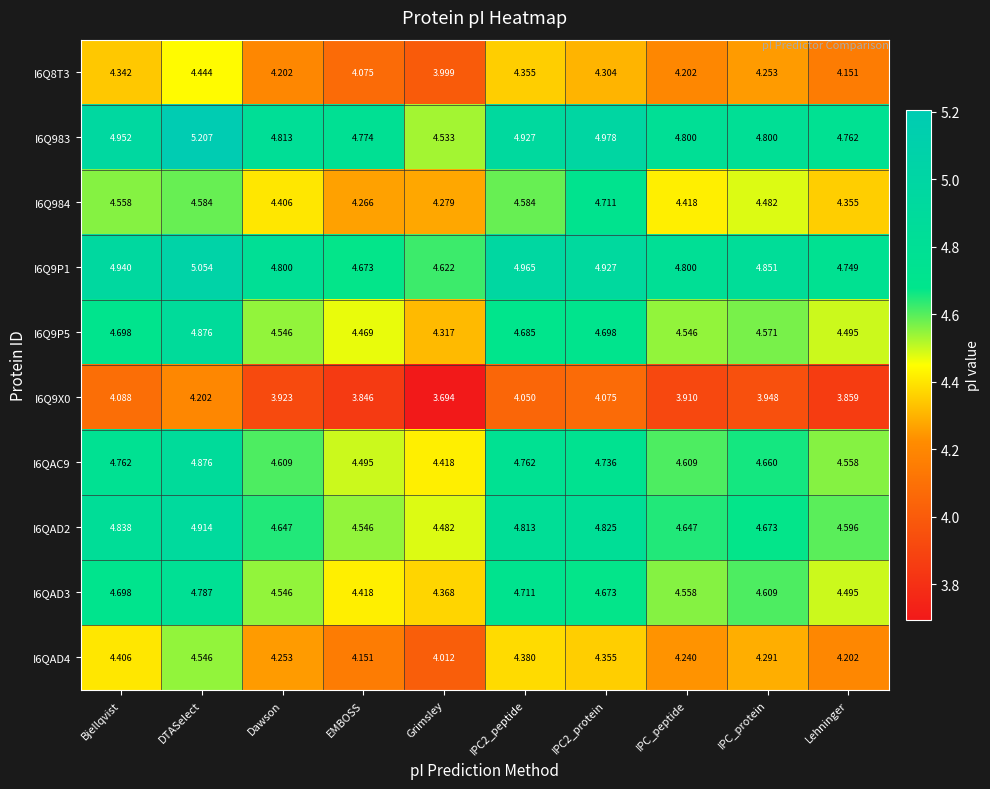

At which label does I6Q8T3 first exceed 4?

Bjellqvist